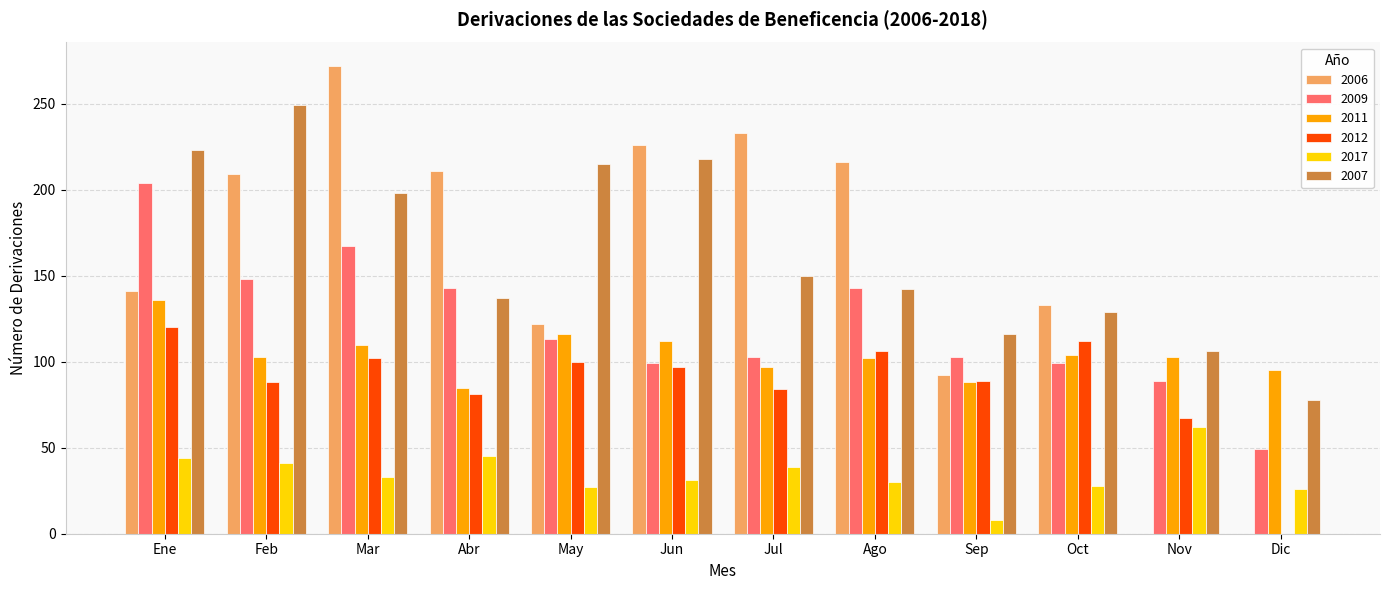

True or false: 2007 has a value of 137 at Abr.

True